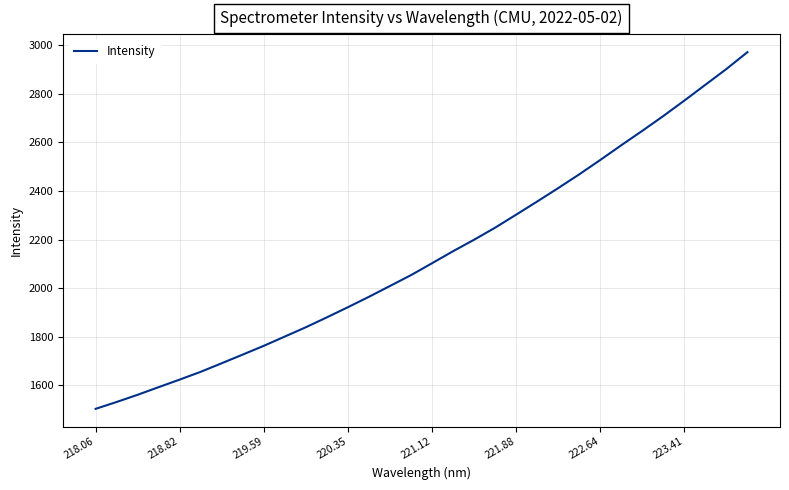

What is the maximum value shown in the chart?

2972.2